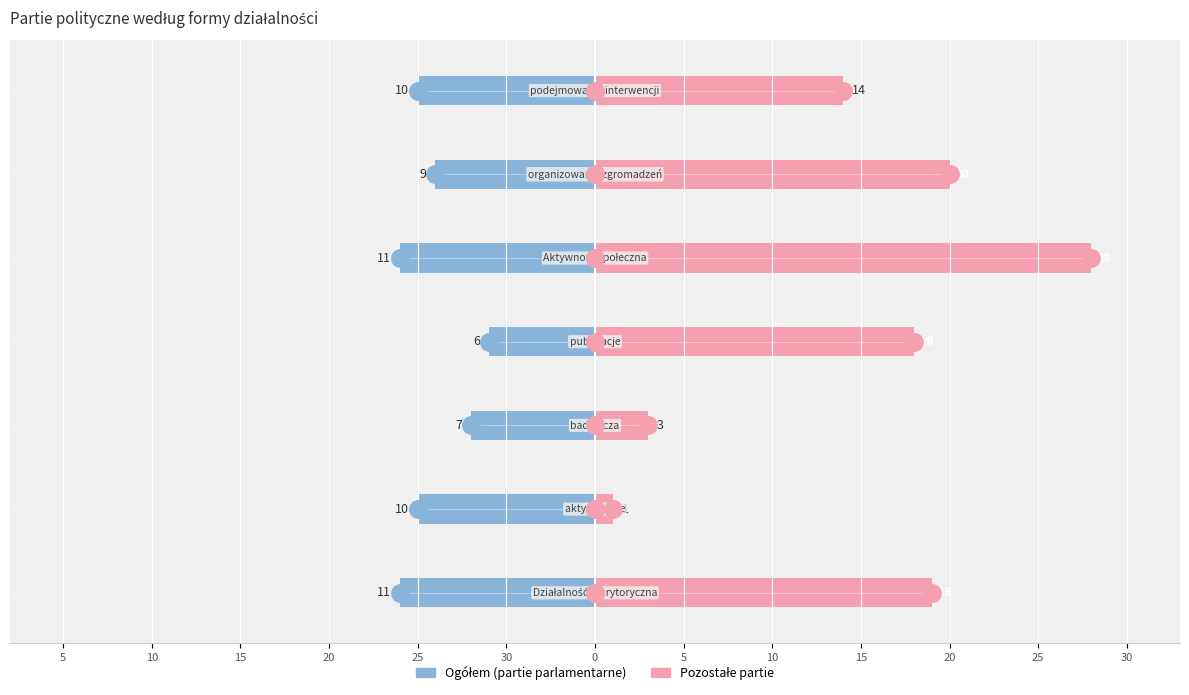

What are all the series names shown in the legend?

Ogółem, Pozostałe partie